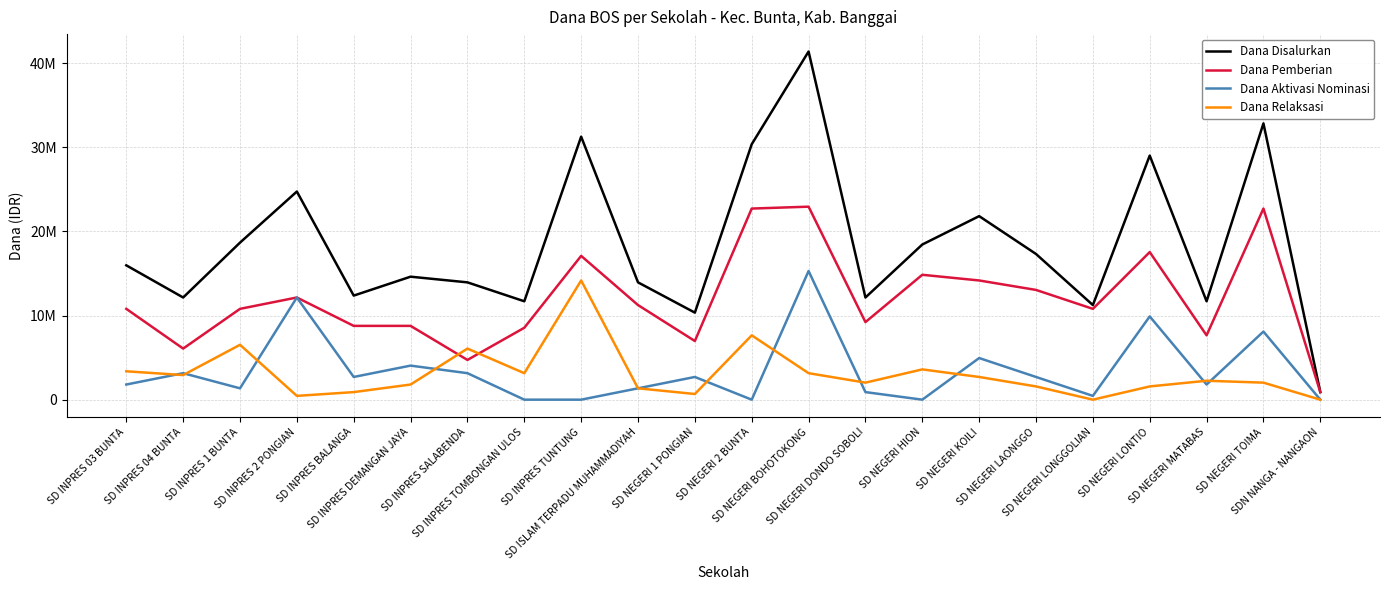

Is it true that Dana Aktivasi Nominasi equals 0 at SD NEGERI HION?

True